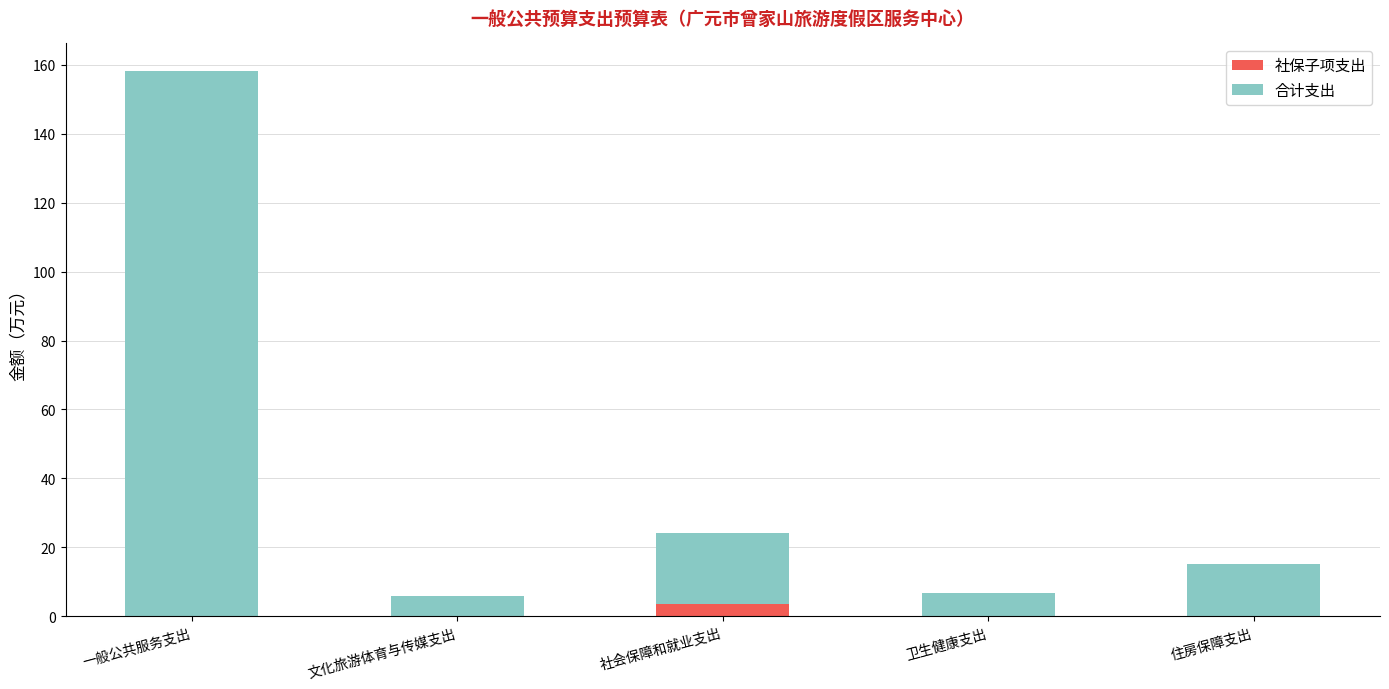

What is the total value across all series at 社会保障和就业支出?

24.2